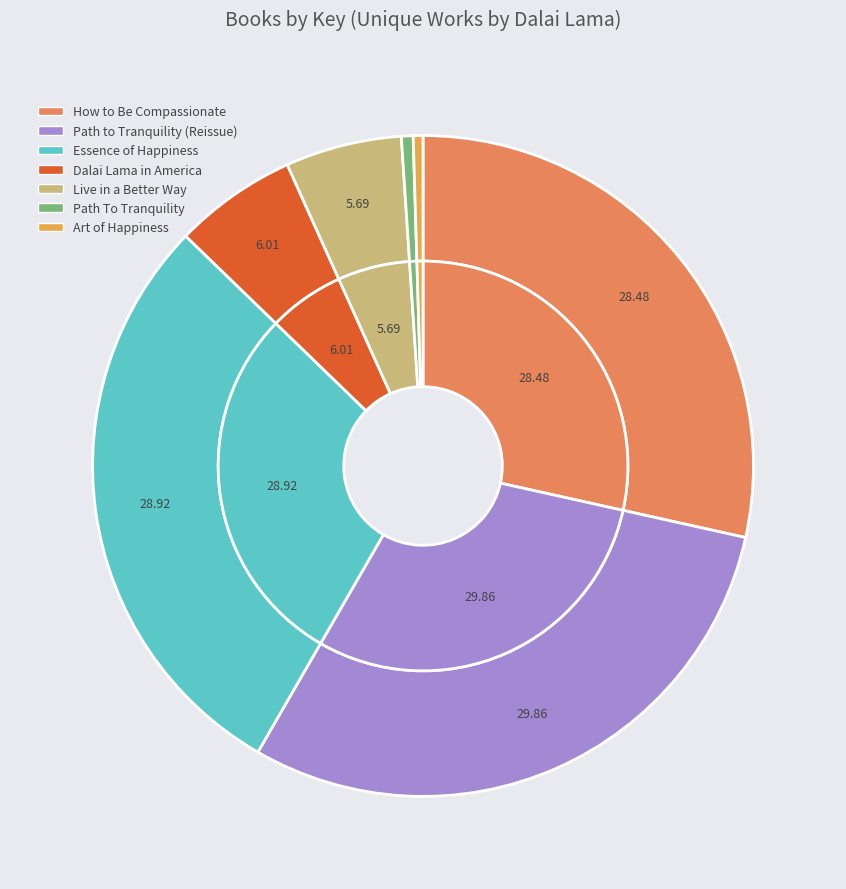

Does Live in a Better Way account for over 50% of the chart?

No